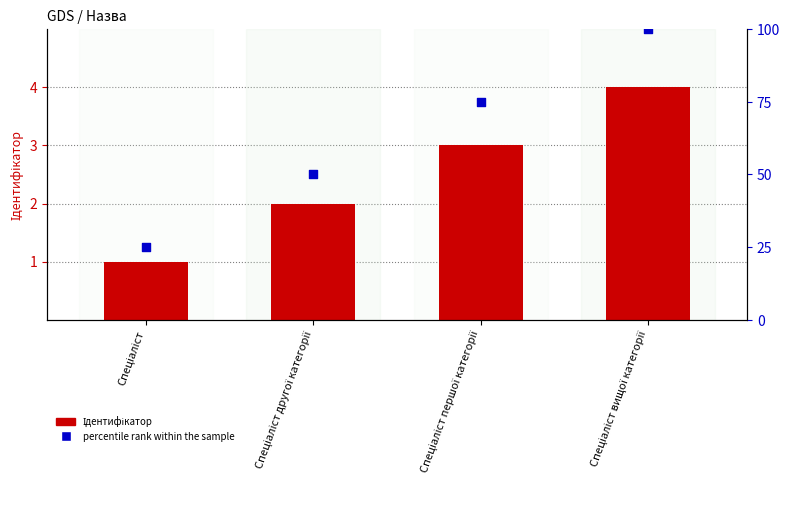

What is the total value across all series at Спеціаліст?

26